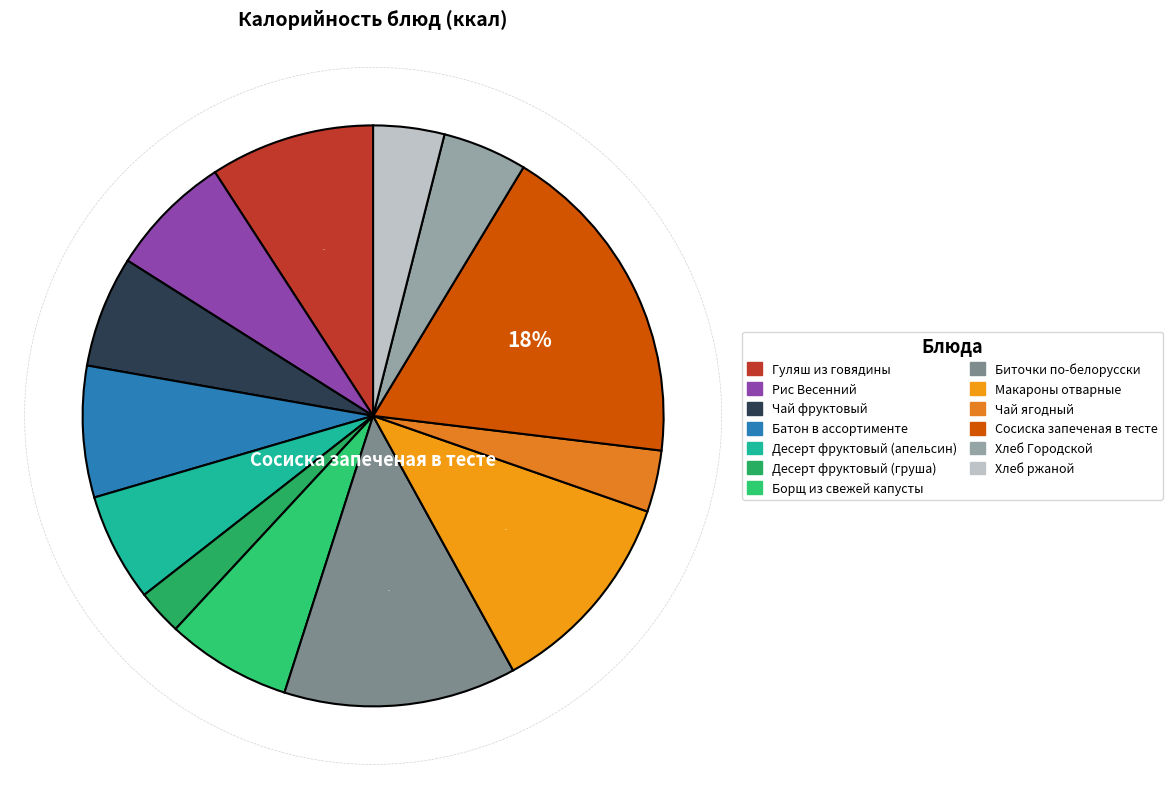

How many slices are in this pie chart?

13